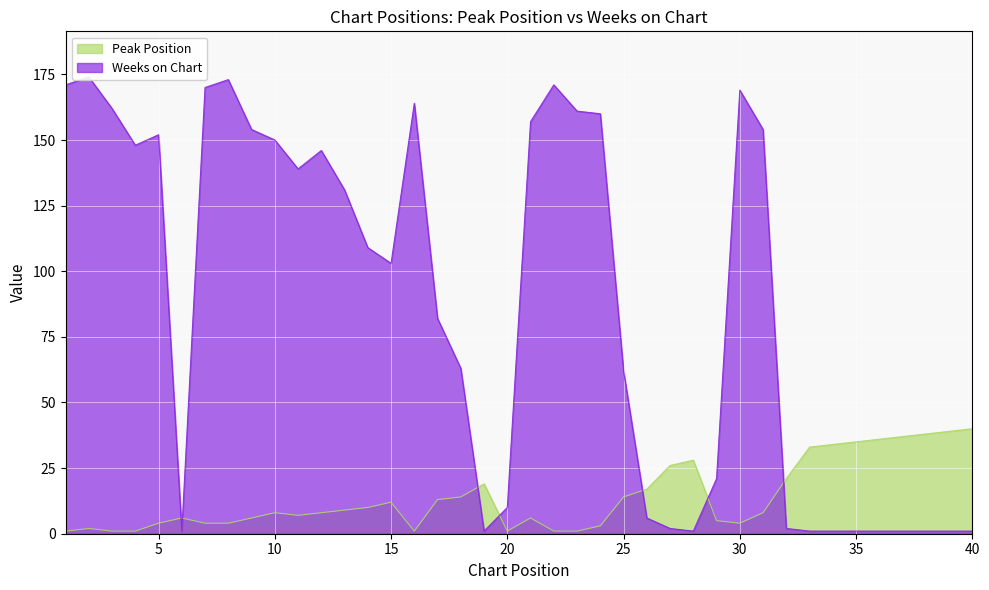

Rank the series by their average value, from highest to lowest.

Weeks on Chart, Peak Position